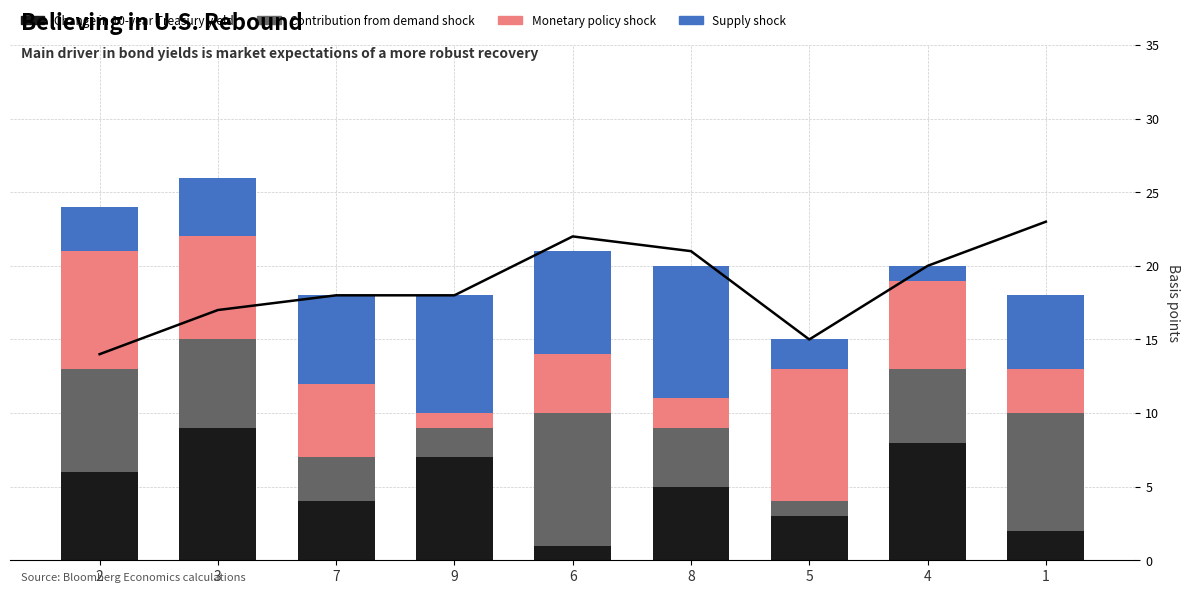

At how many categories does at least one series exceed 8?

4